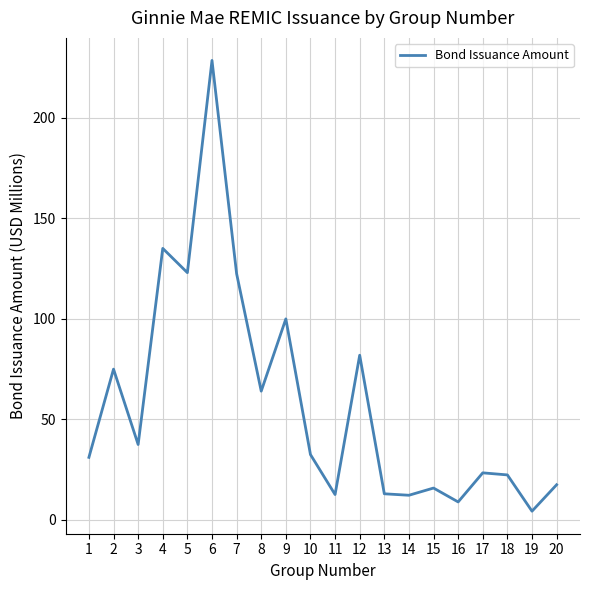

What is the sum of all values?

1161.4